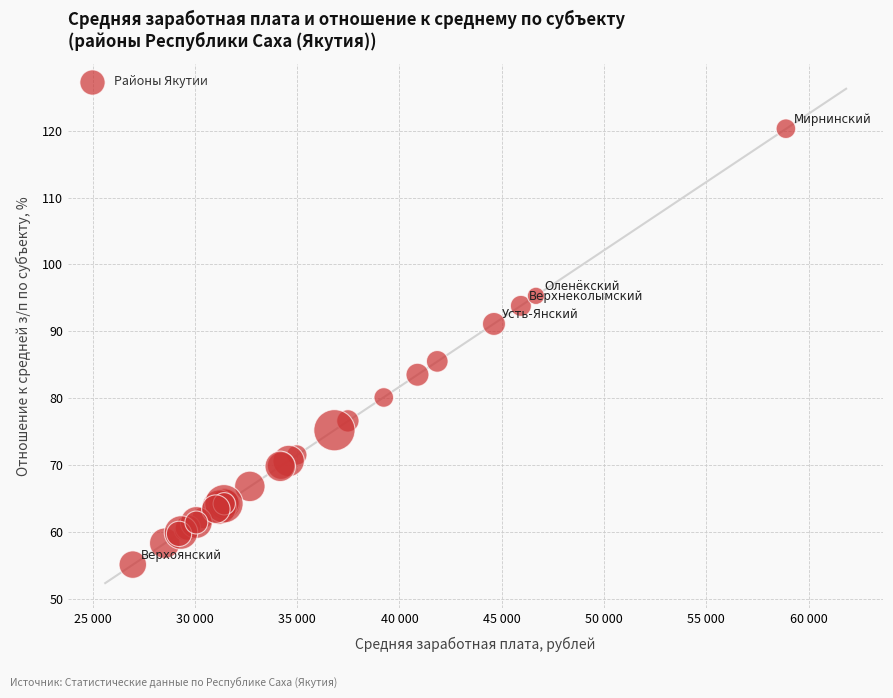

What Y value in the scatter plot is closest to 87?

85.5